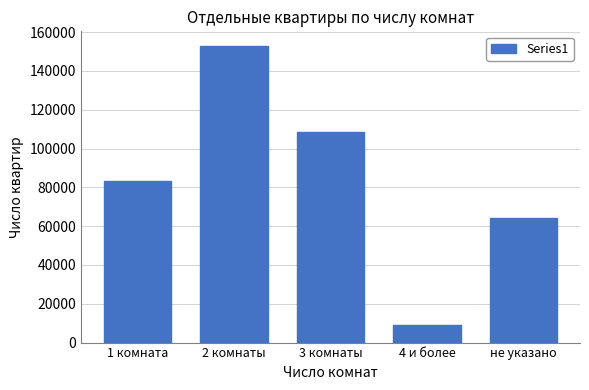

Reading left to right, list all the values displayed in this chart.

83527	152778	108427	8909	63966